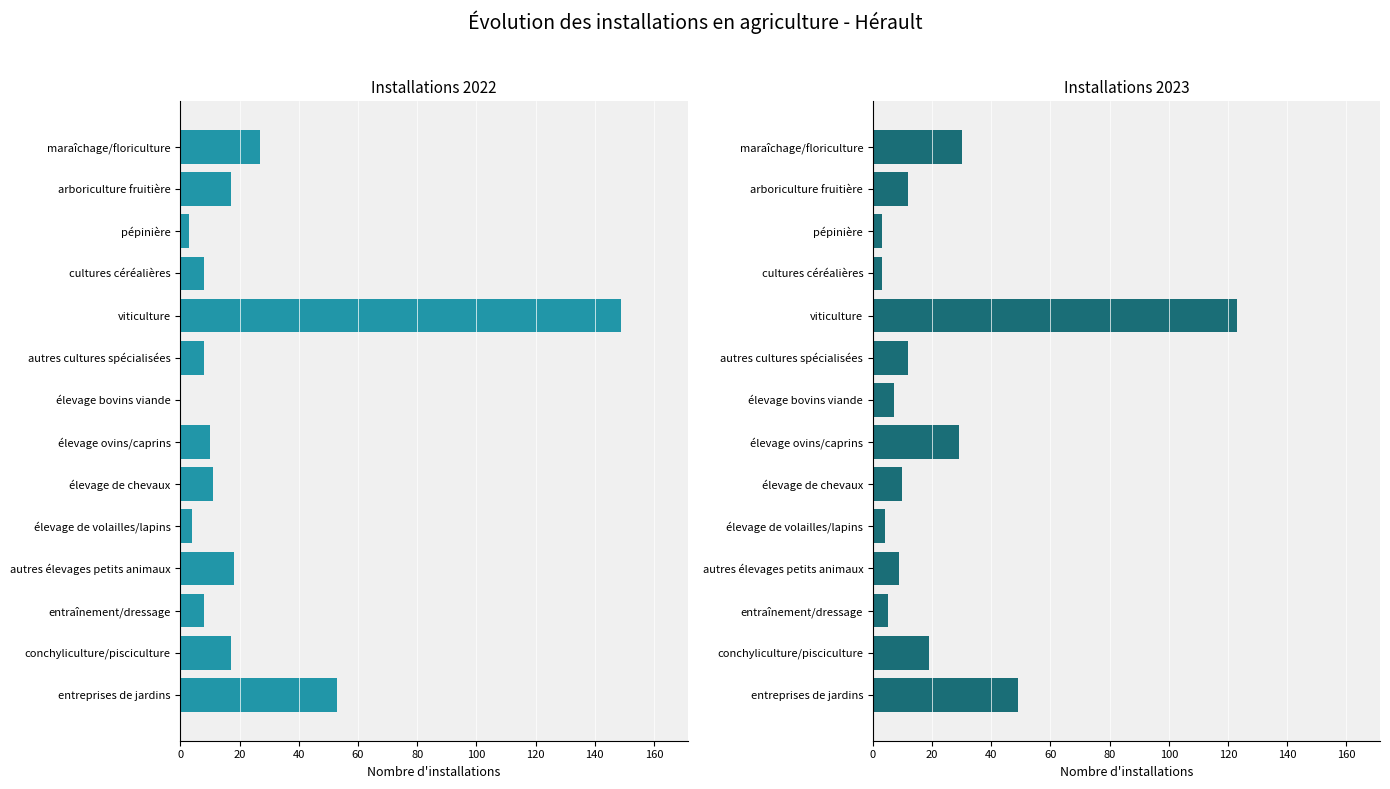

How many groups of bars are there?

14